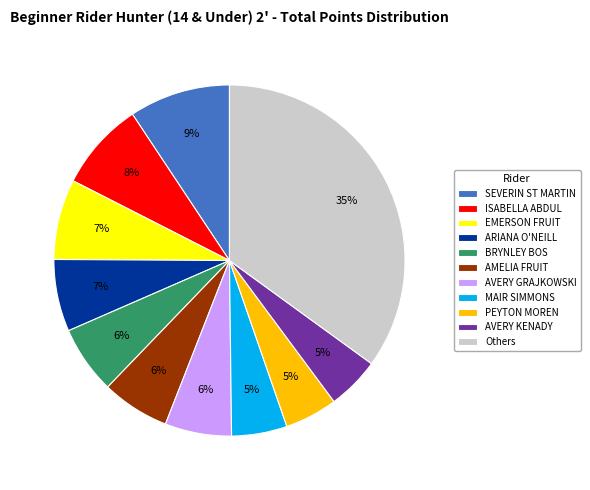

What percentage is the ARIANA O'NEILL slice, to the nearest percent?

7%